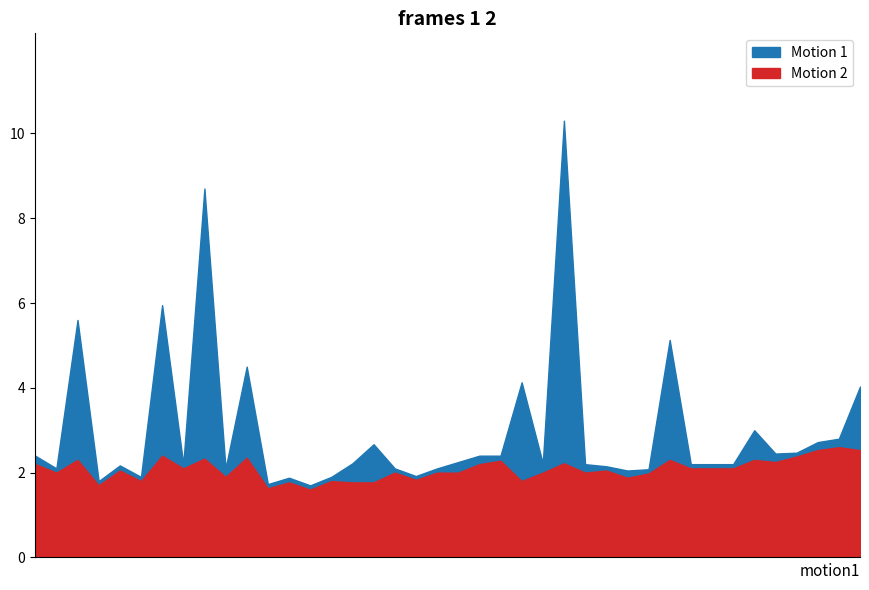

What is the label of the 1st point from the right?

01:35